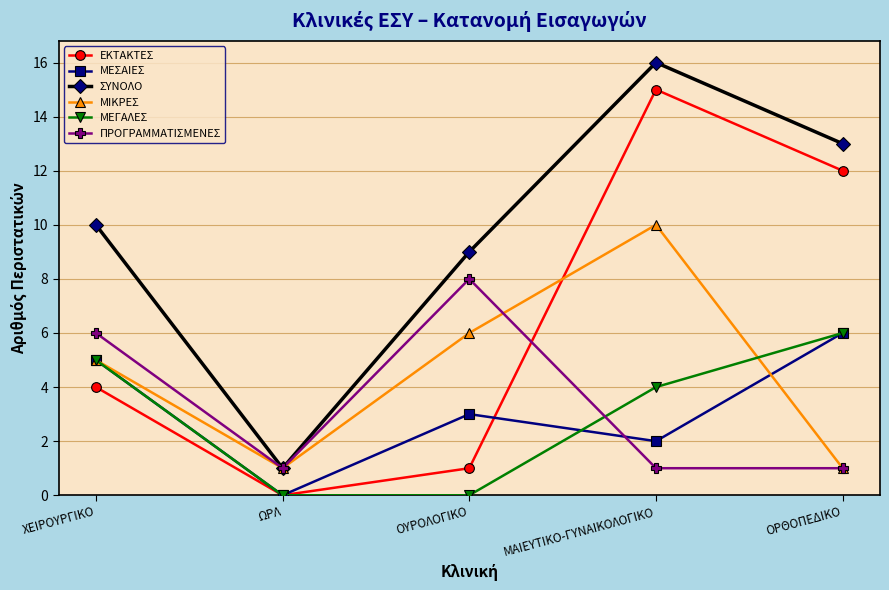

What is the highest value of the ΠΡΟΓΡΑΜΜΑΤΙΣΜΕΝΕΣ series?

8